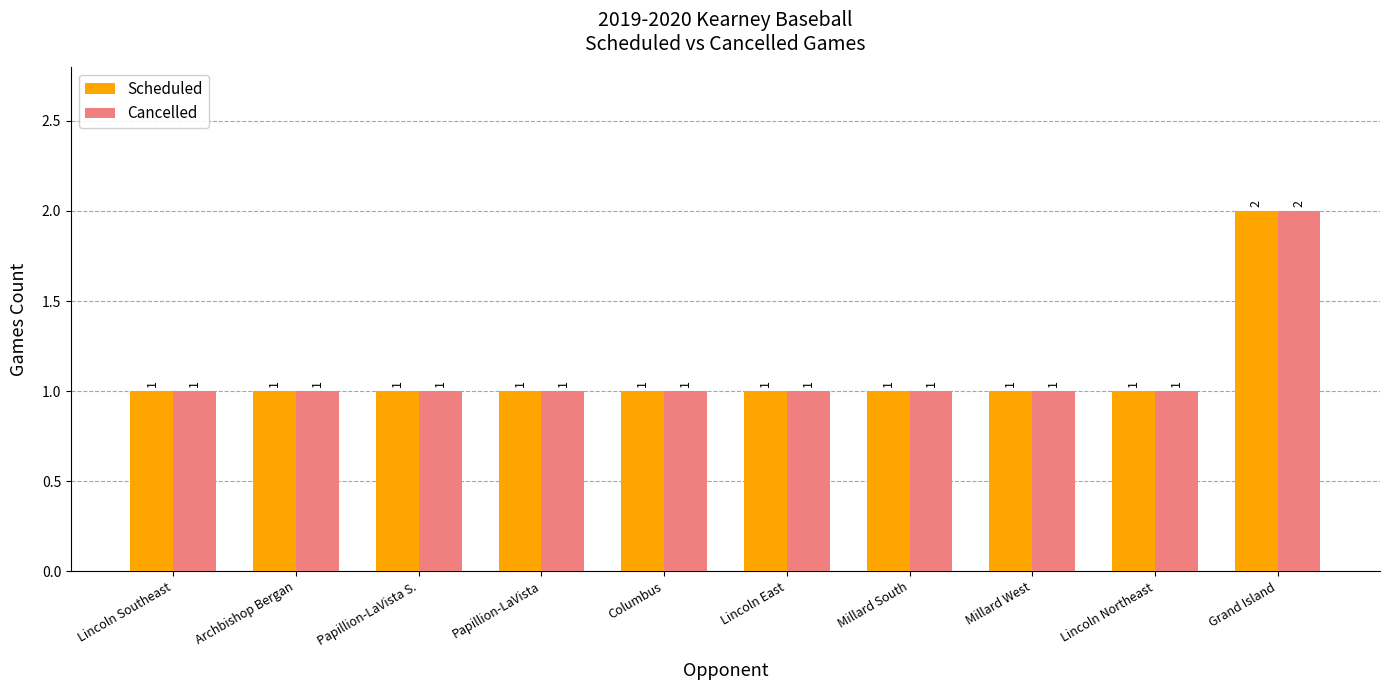

At which category does the chart reach its peak across all series?

Grand Island